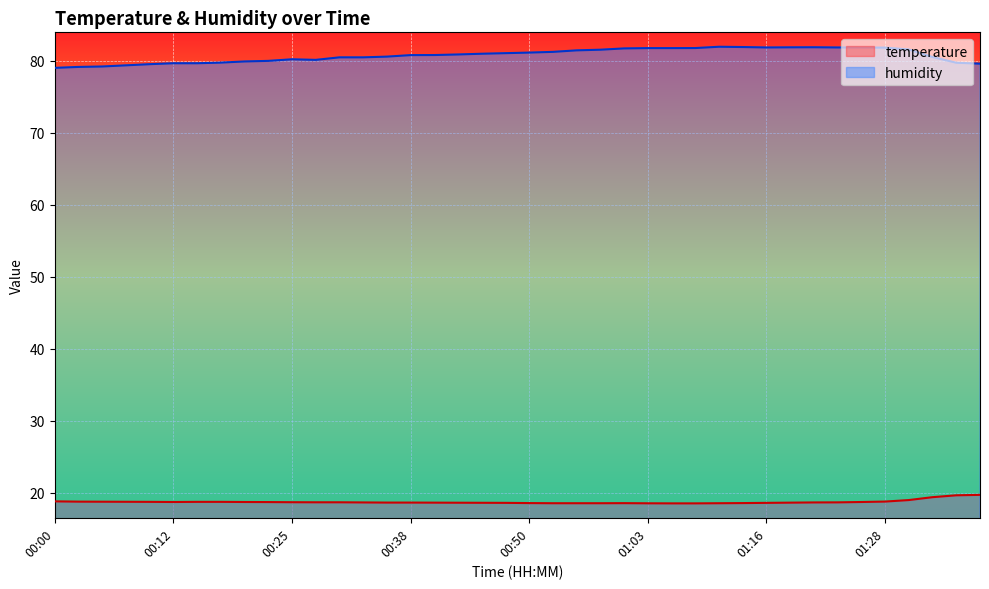

Rank the series by their average value, from lowest to highest.

temperature, humidity